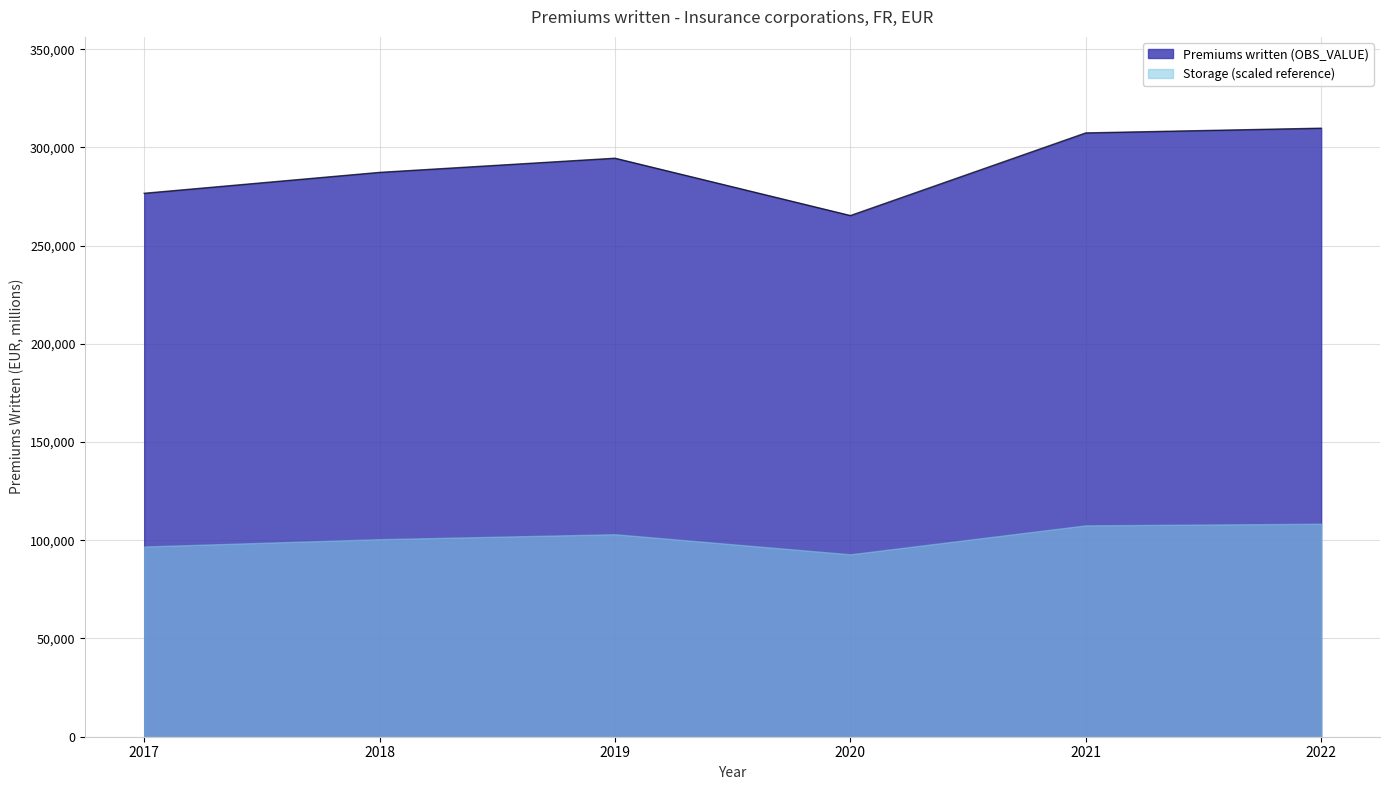

Which label corresponds to the largest value in the chart?

2022